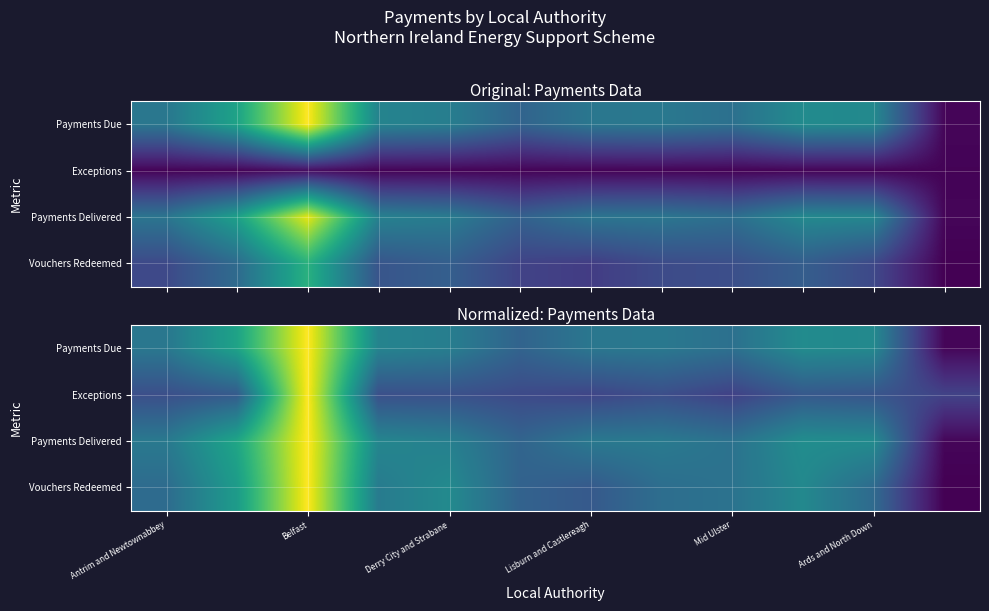

At how many categories does at least one series exceed 0?

12